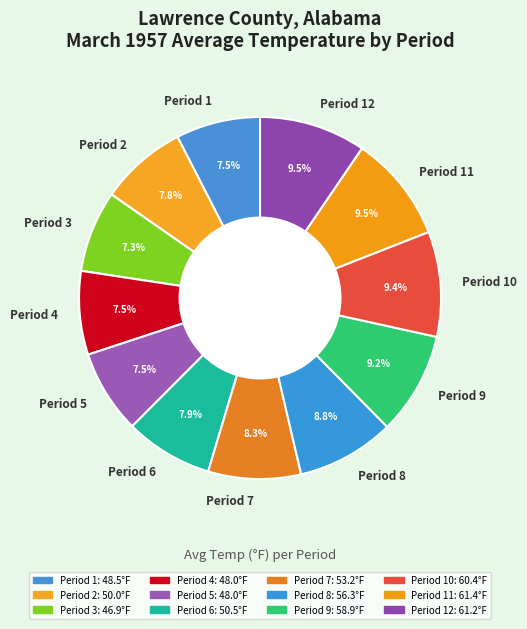

Count the number of slices in the pie.

12